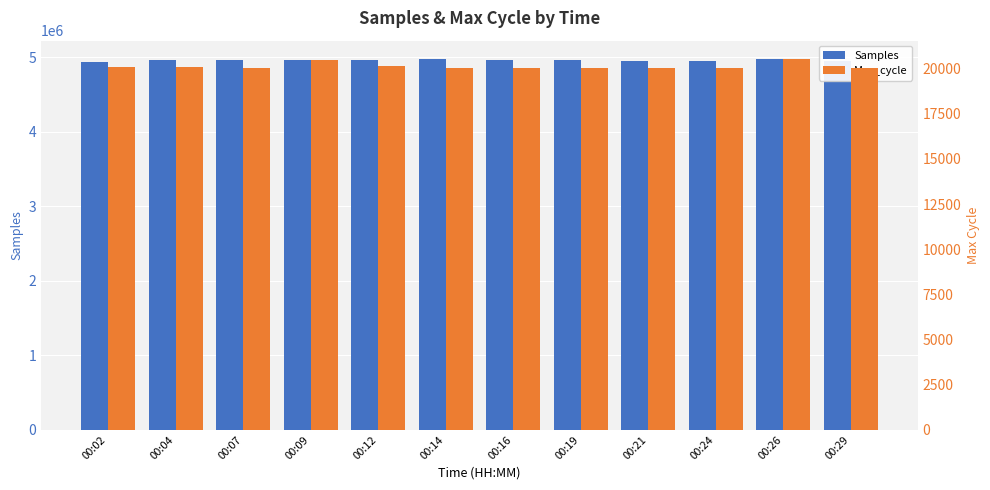

What are all the series names shown in the legend?

Samples, Max_cycle